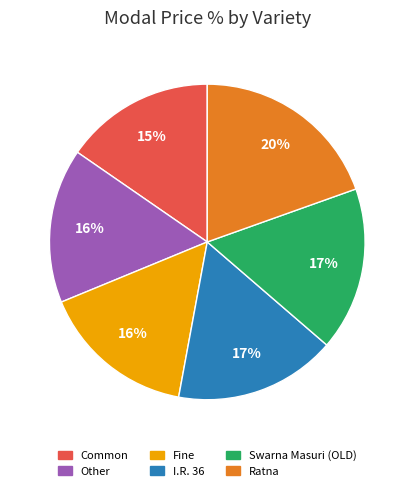

To the nearest percent, what is the average slice percentage?

17%